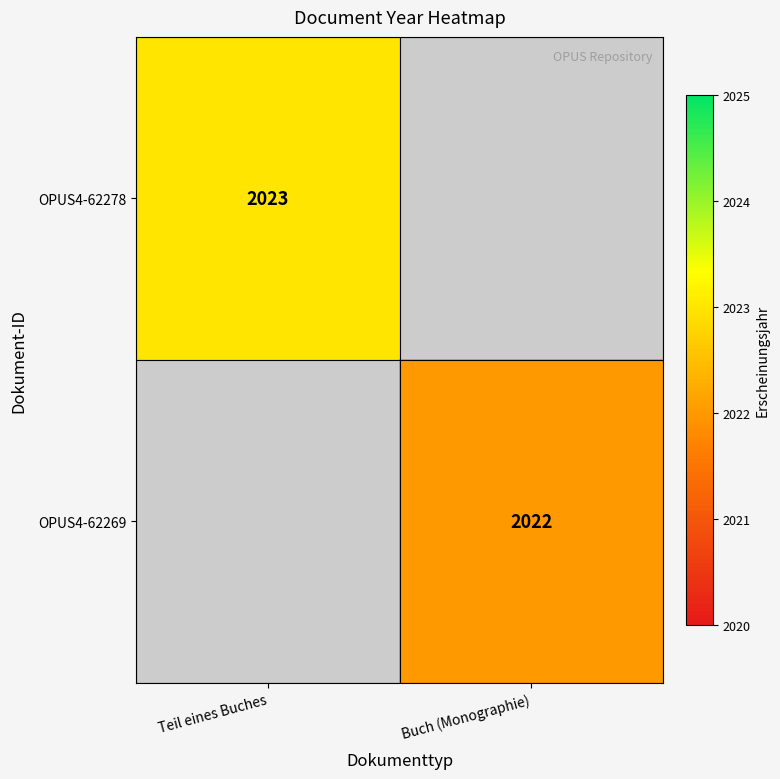

Is it true that OPUS4-62278 equals 2023 at Teil eines Buches?

True